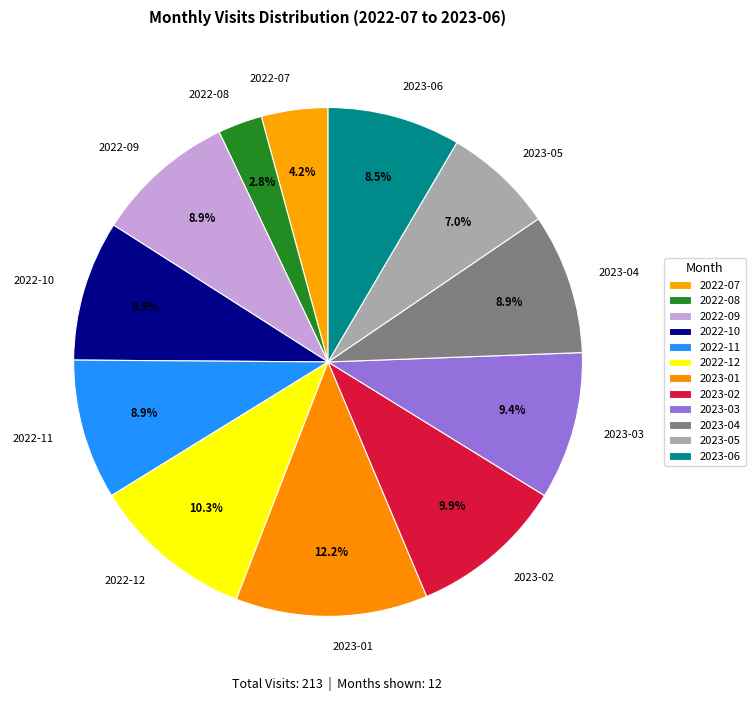

Which slice is the smallest?

2022-08